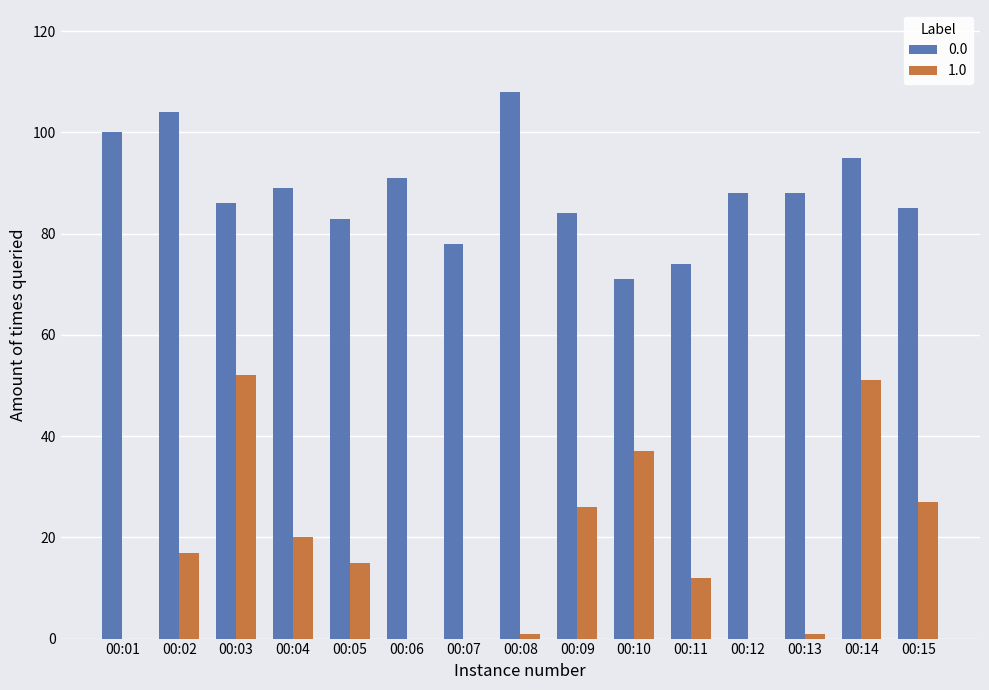

Between 00:11 and 00:14, which series saw the biggest shift?

1.0